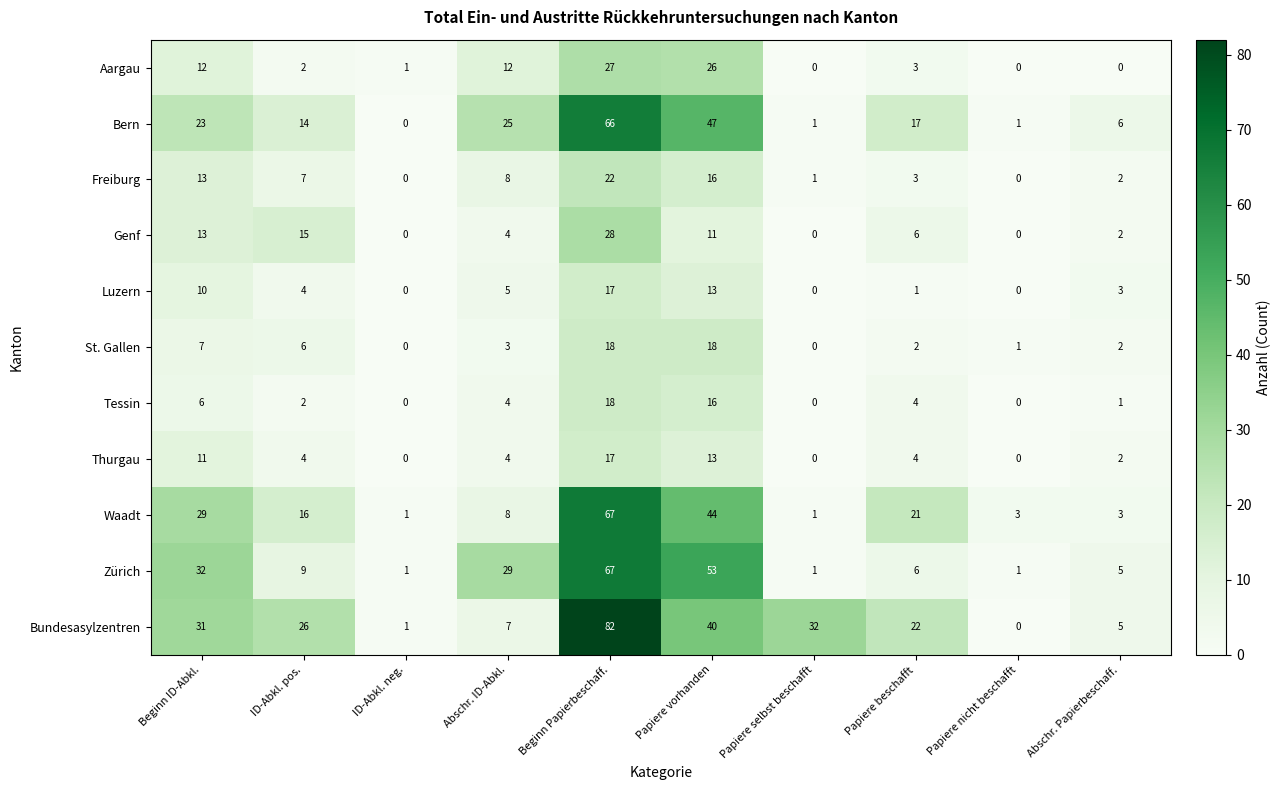

What is the difference between the highest and lowest values at Abschr. ID-Abkl.?

26